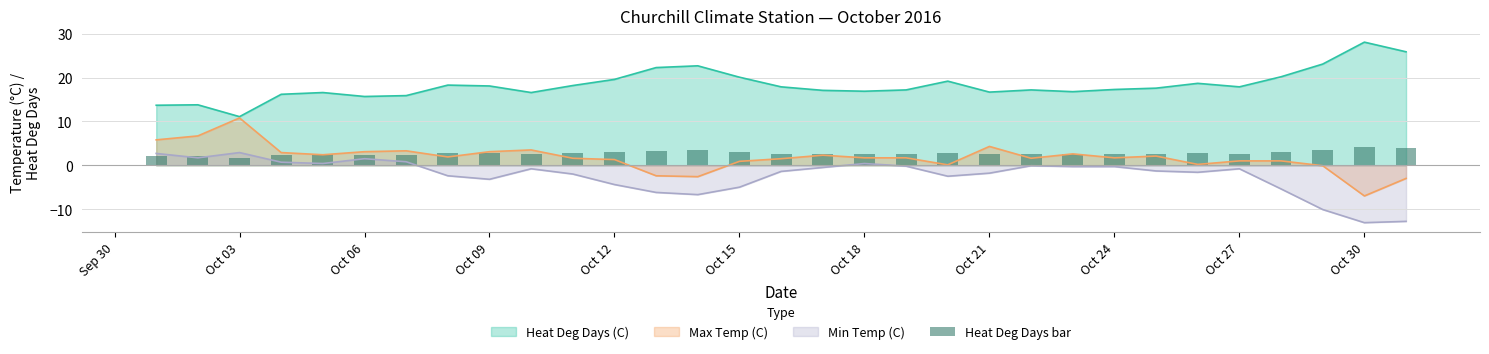

At which label does Heat Deg Days (C) reach its minimum?

Oct 03